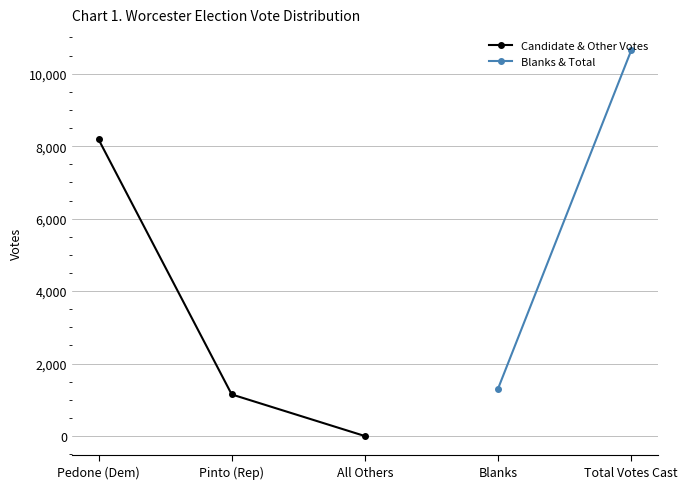

True or false: Candidate & Other Votes and Blanks & Total intersect in this chart.

False